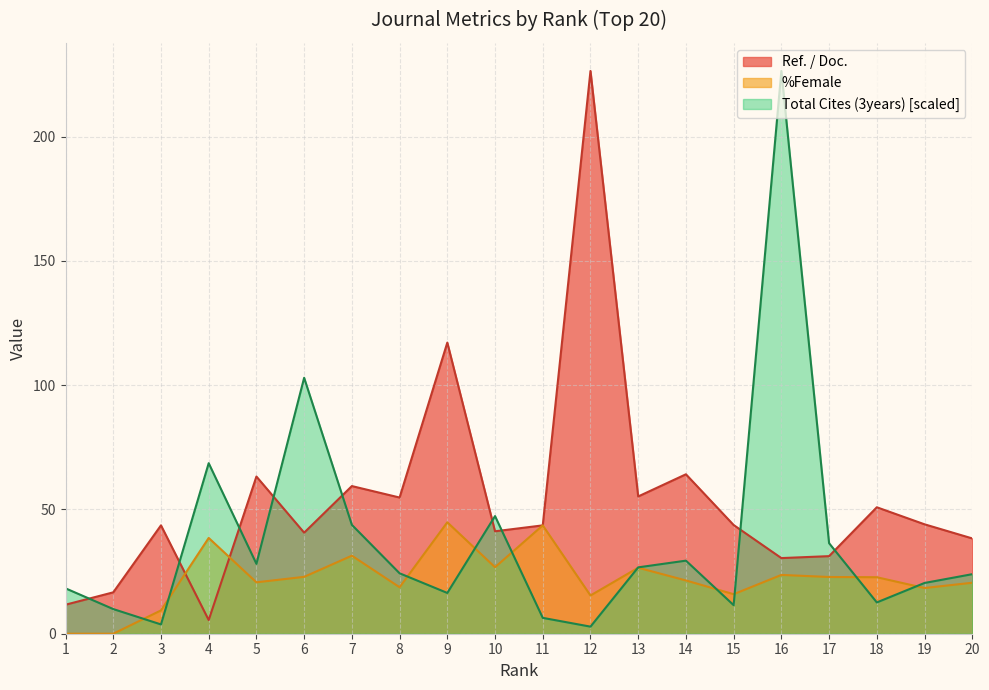

At how many categories does at least one series exceed 61?

7